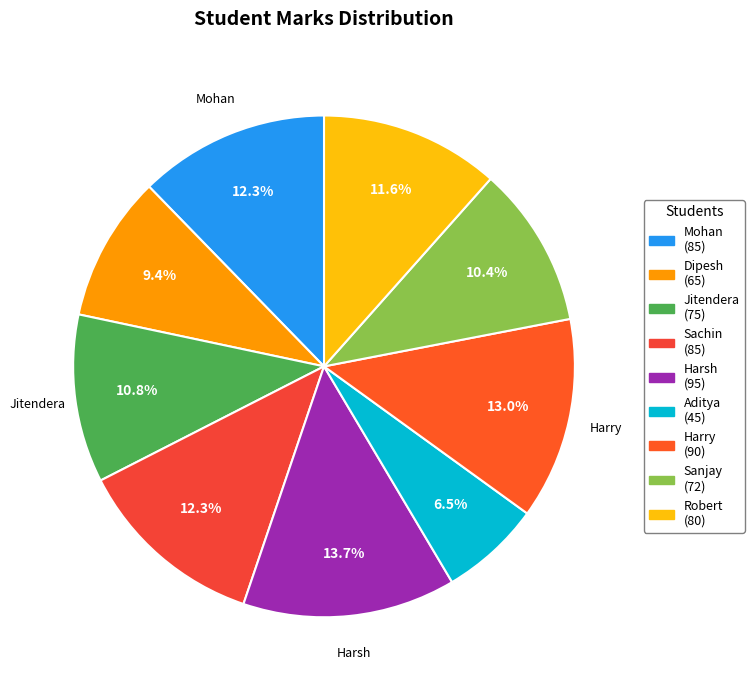

Is the sum of Harry and Robert greater than half?

No